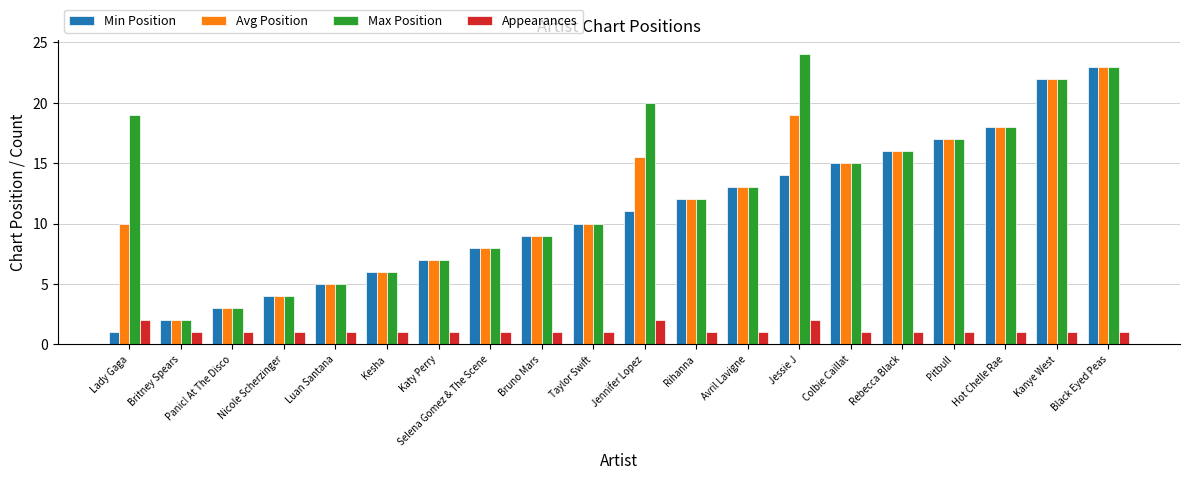

What is the difference between the Avg Position values at Kanye West and Britney Spears?

20.0